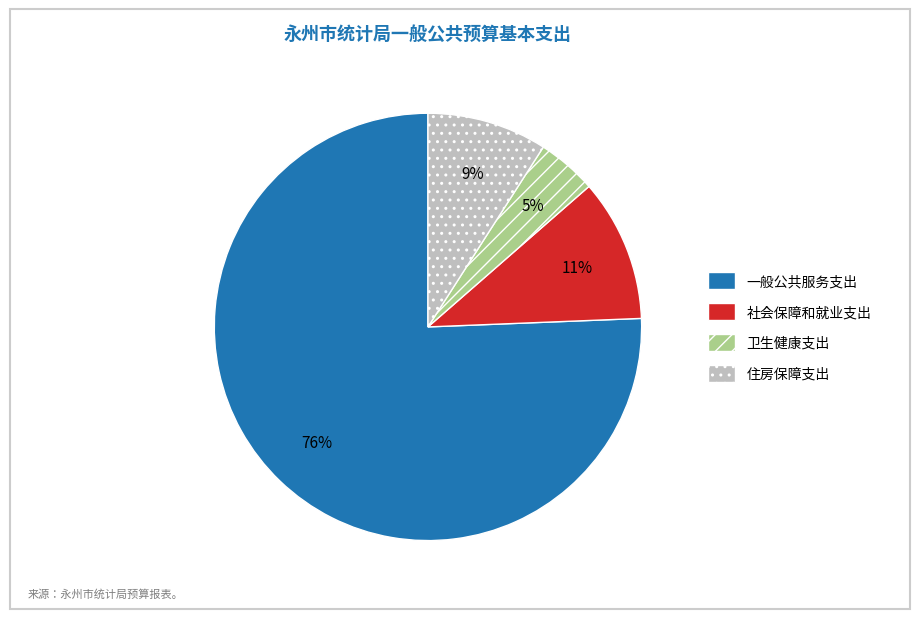

Rank the categories by value from lowest to highest.

卫生健康支出, 住房保障支出, 社会保障和就业支出, 一般公共服务支出